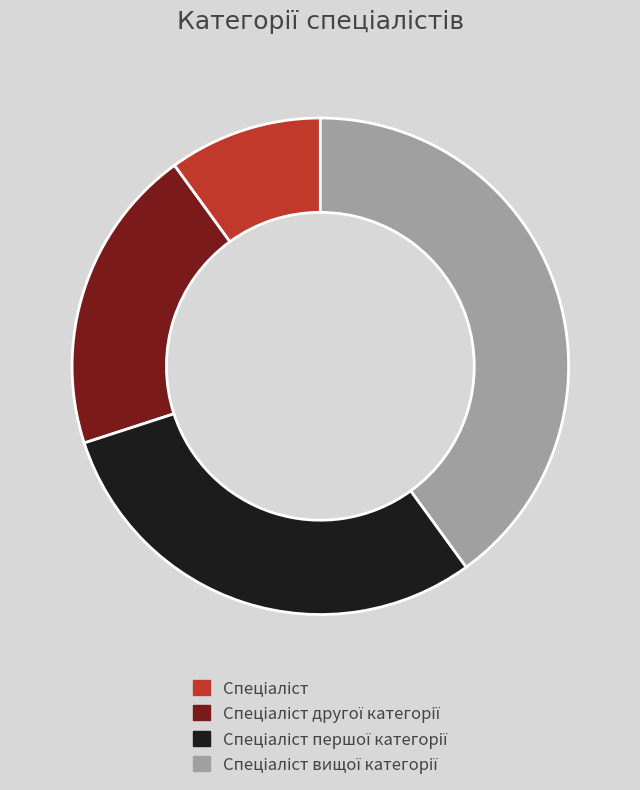

Does any single category account for the majority?

No